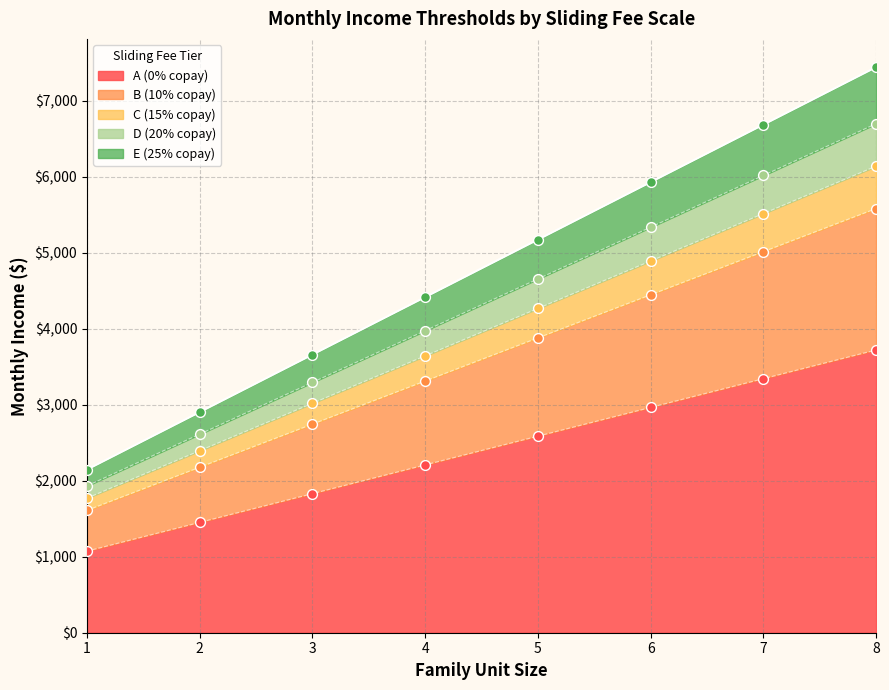

Which series has the largest total across all categories?

E (25% copay)